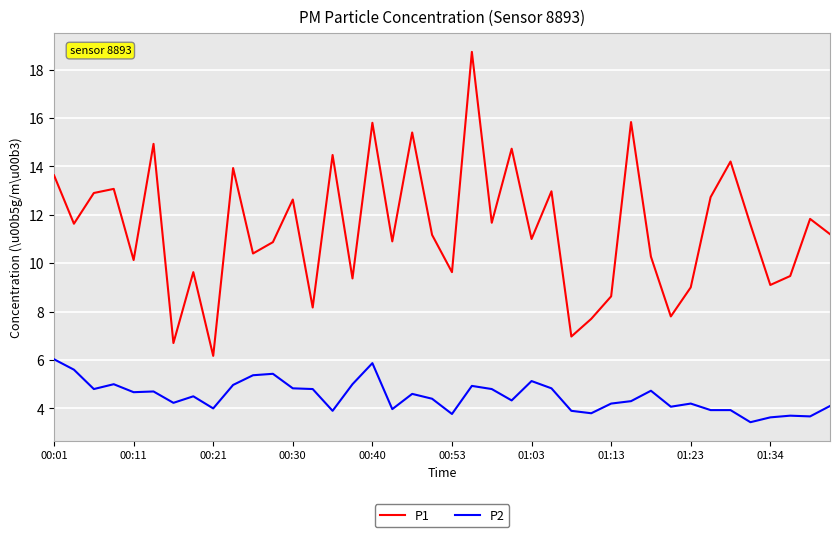

List the series in order of their overall mean, lowest first.

P2, P1